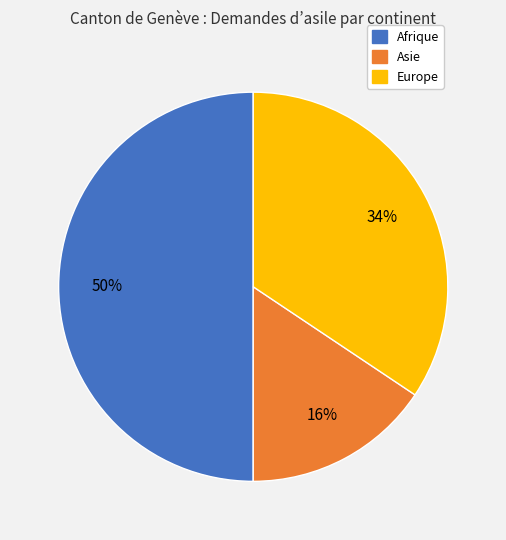

Count the number of slices in the pie.

3